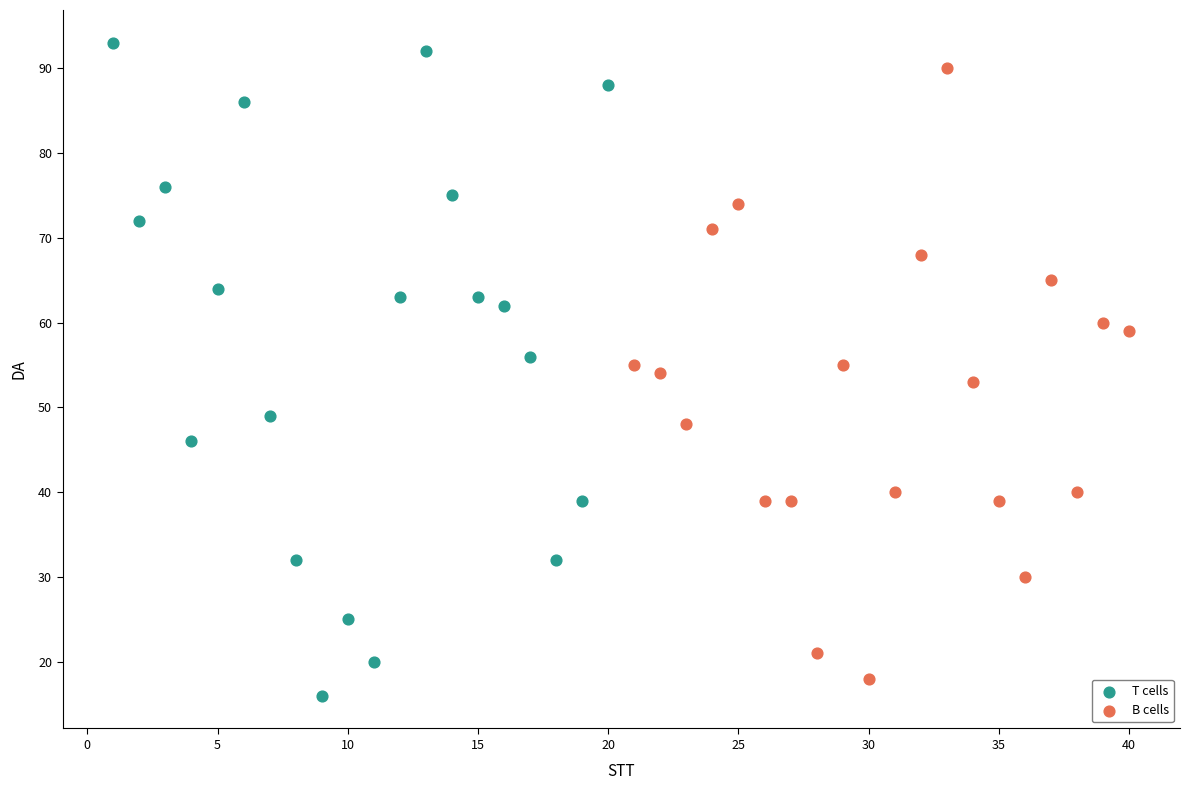

Which series has the widest spread of Y values?

T cells